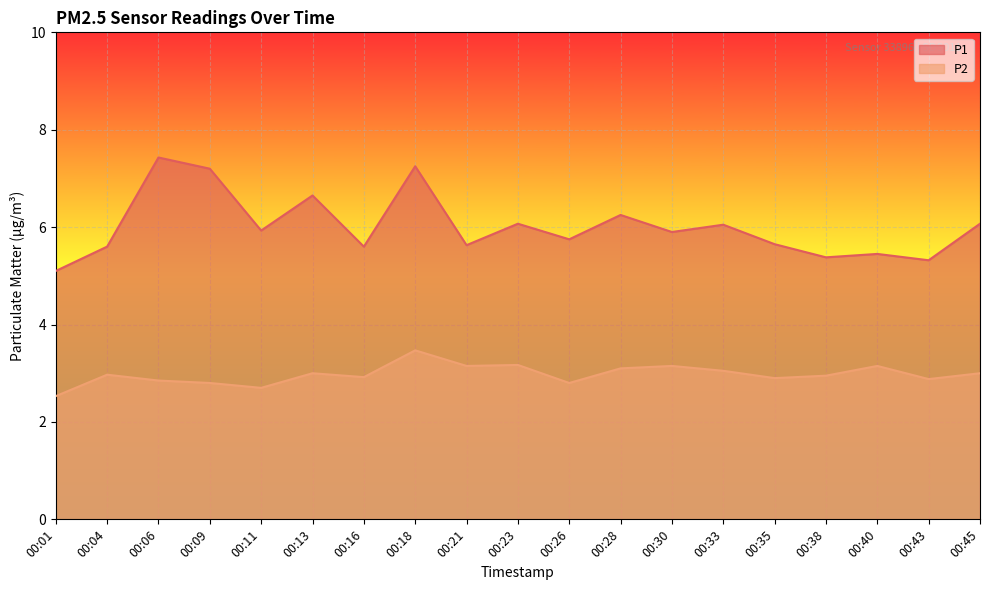

Is the value of P2 at 00:43 greater than the value of P1 at 00:18?

No